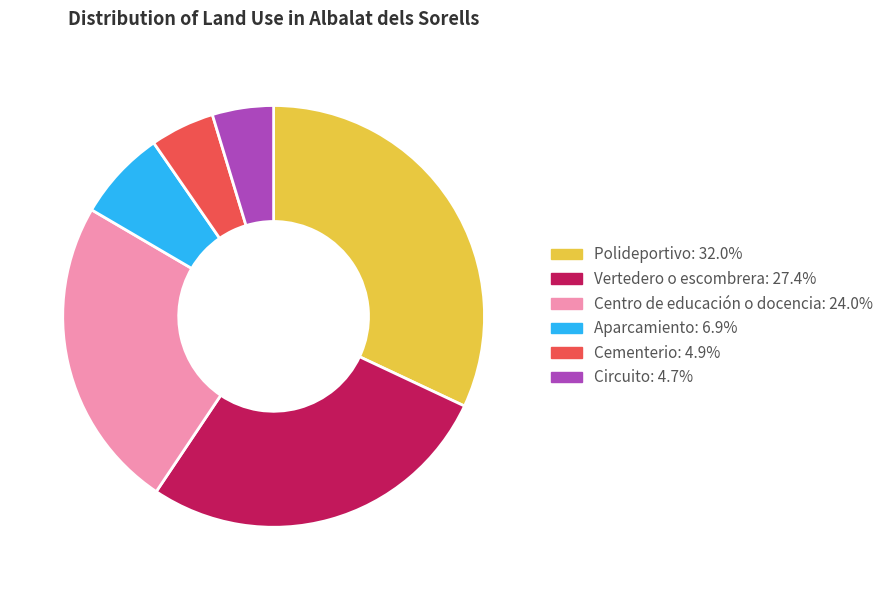

Count the number of slices in the pie.

6